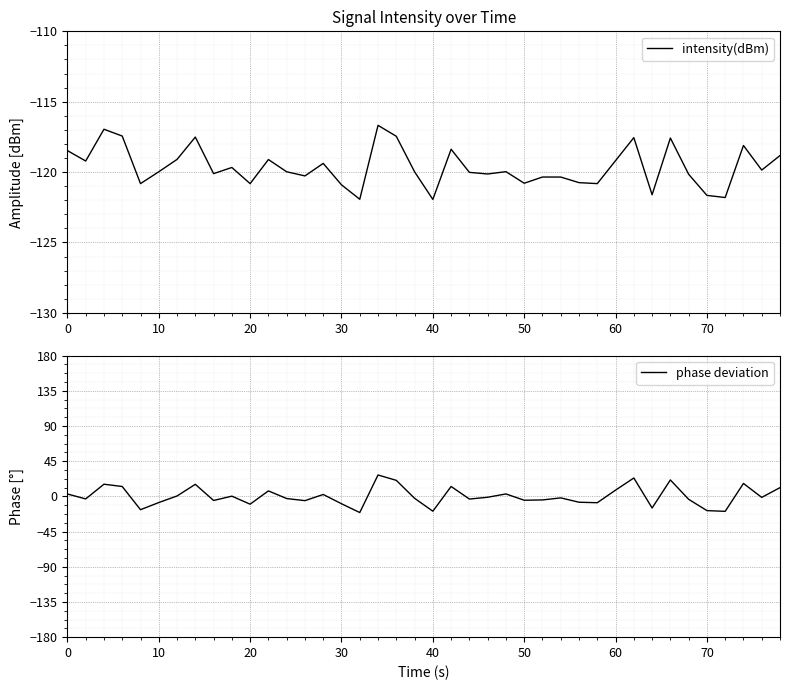

At how many categories does at least one series exceed -23?

40